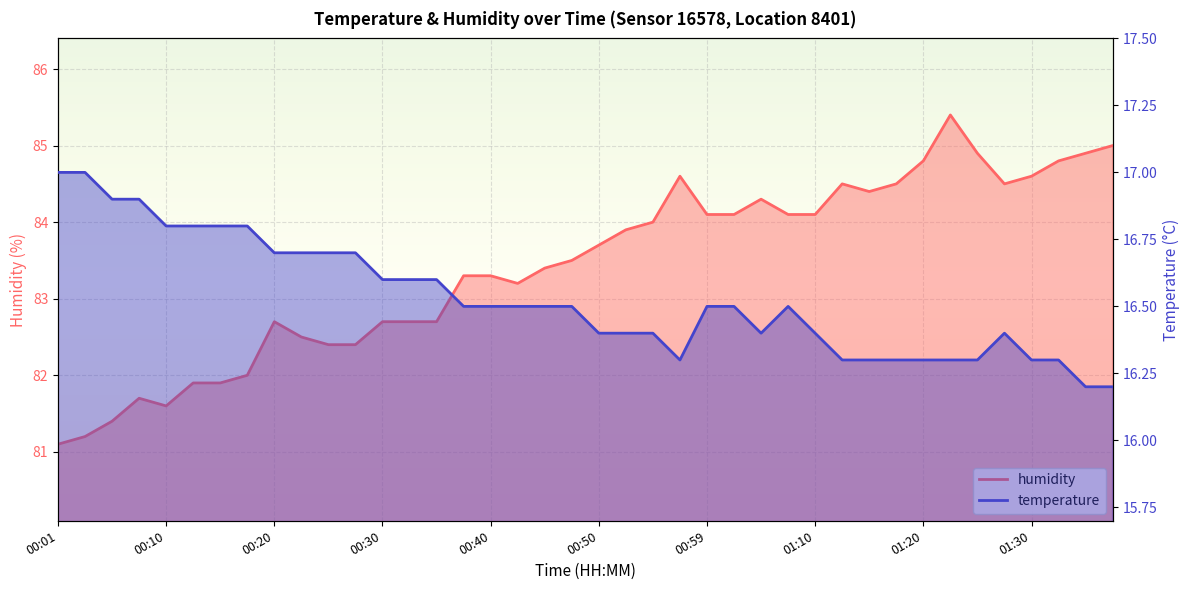

What is the value of the temperature point at the 7th from the left?

16.8